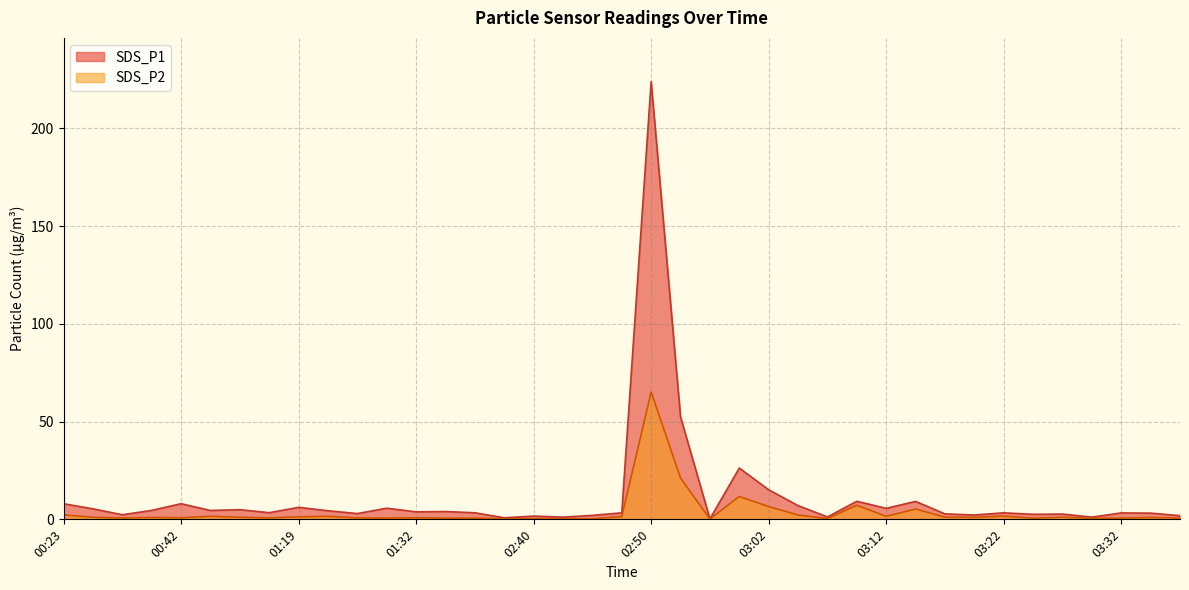

What is the sum of all SDS_P1 values?

453.8